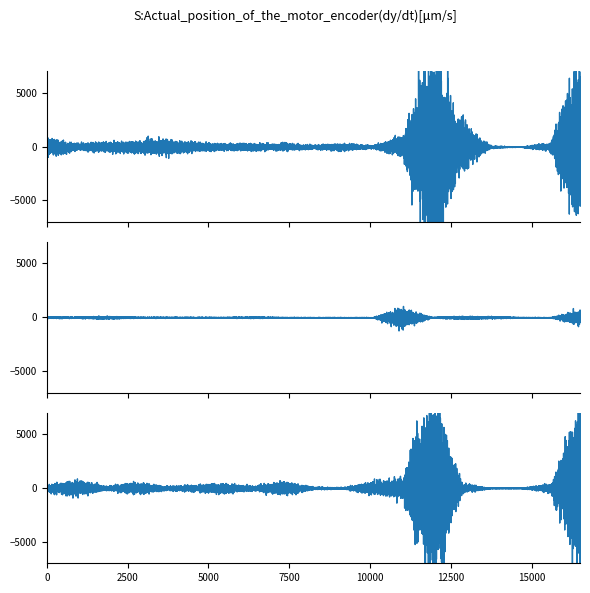

At 15, list the series in order from largest to smallest.

Channel 0, Channel 1, Channel 2